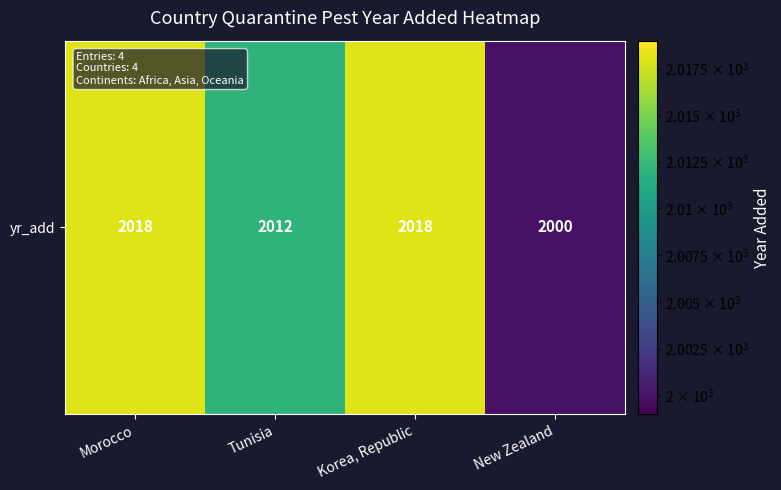

True or false: the data shows 2012 at Tunisia.

True